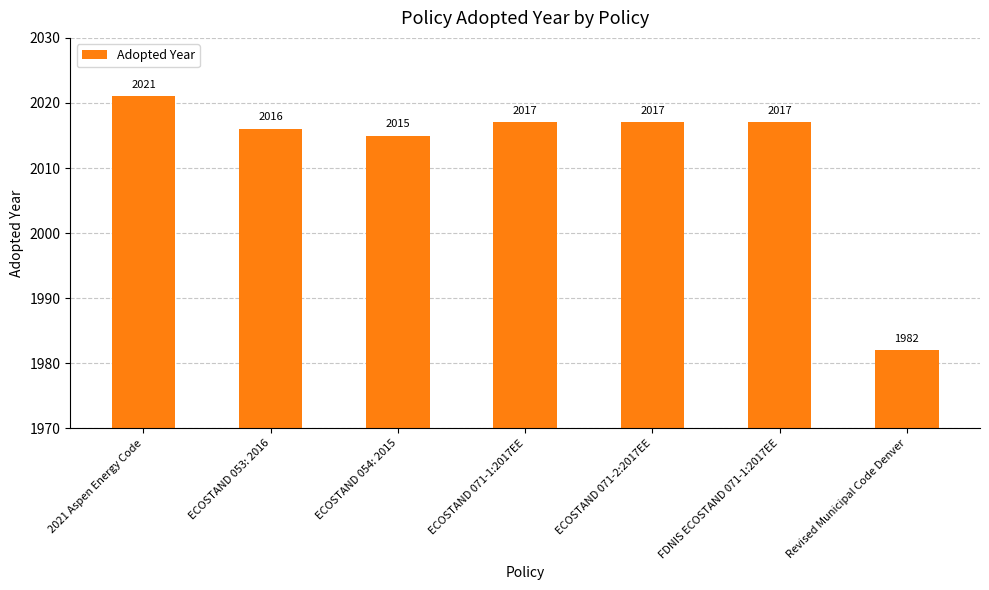

What value does the data have at ECOSTAND 071-2:2017EE, to the nearest 10?

2020